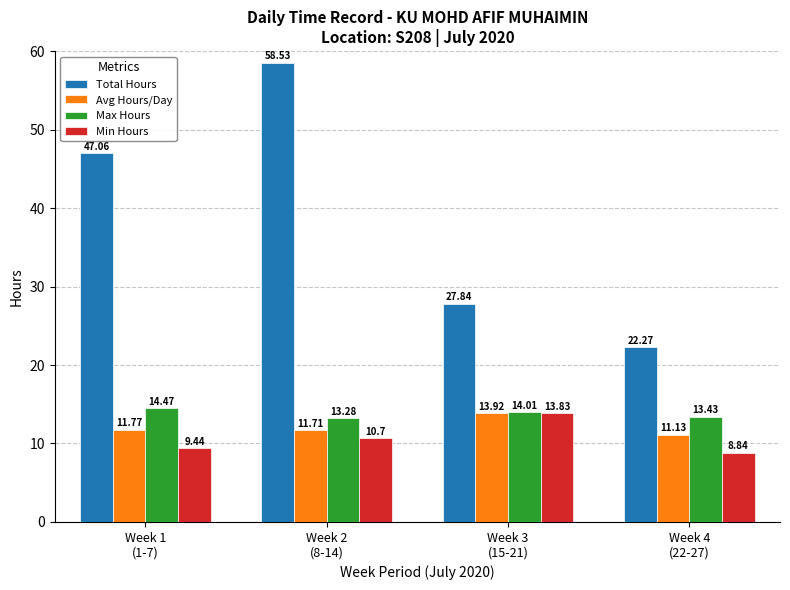

What value does the Avg Hours/Day series have at Week 1
(1-7)?

11.8